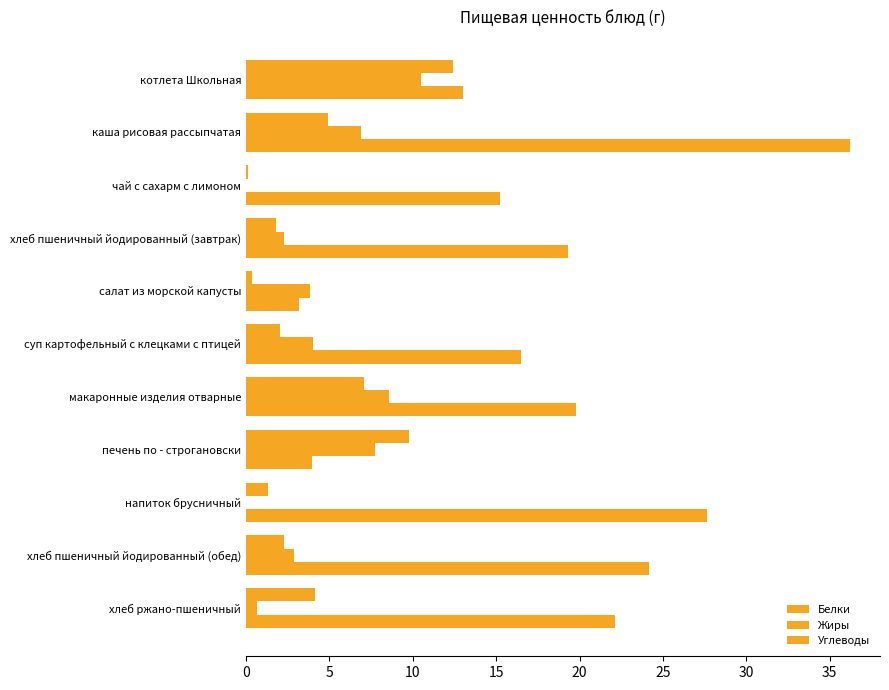

What is the lowest value of the Белки series?

0.1